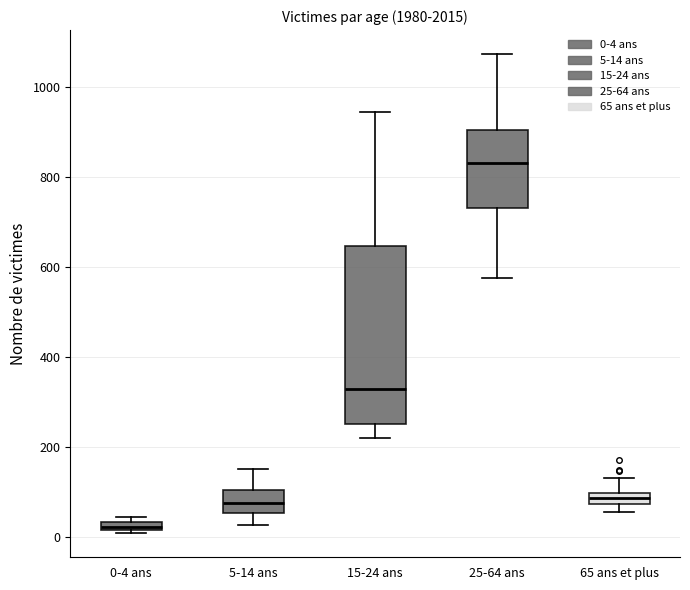

Where does the upper whisker of the box for 65 ans et plus end on the y-axis? The values are not printed on the chart, so give them approximately, as read against the axis.

140